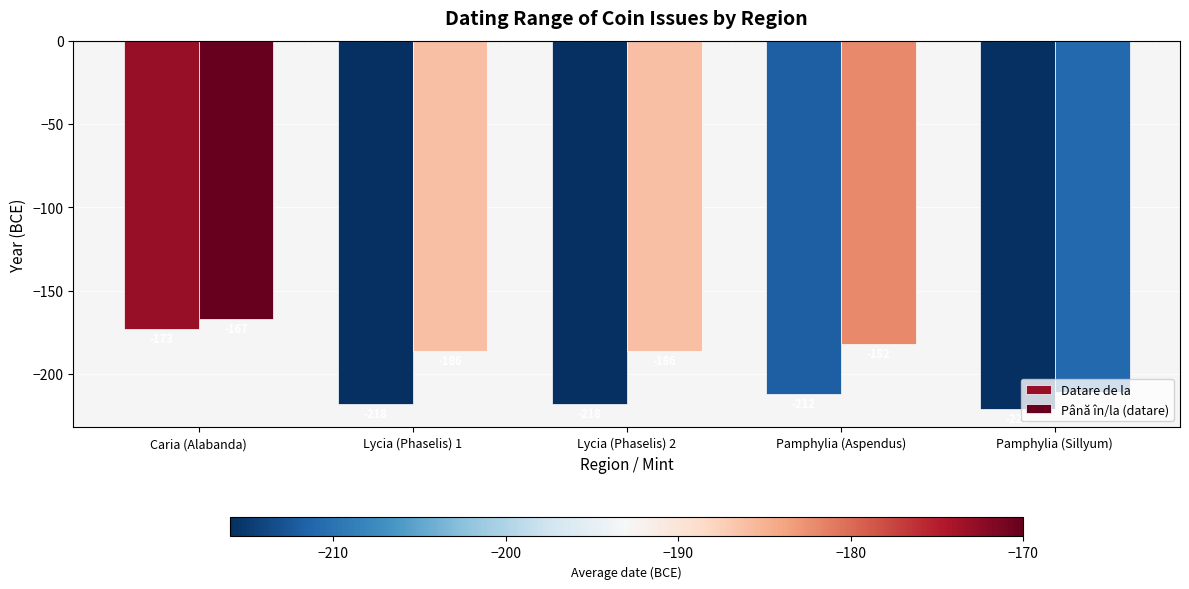

What is the approximate value of Până în/la (datare) at Lycia (Phaselis) 1, to the nearest 10?

-190